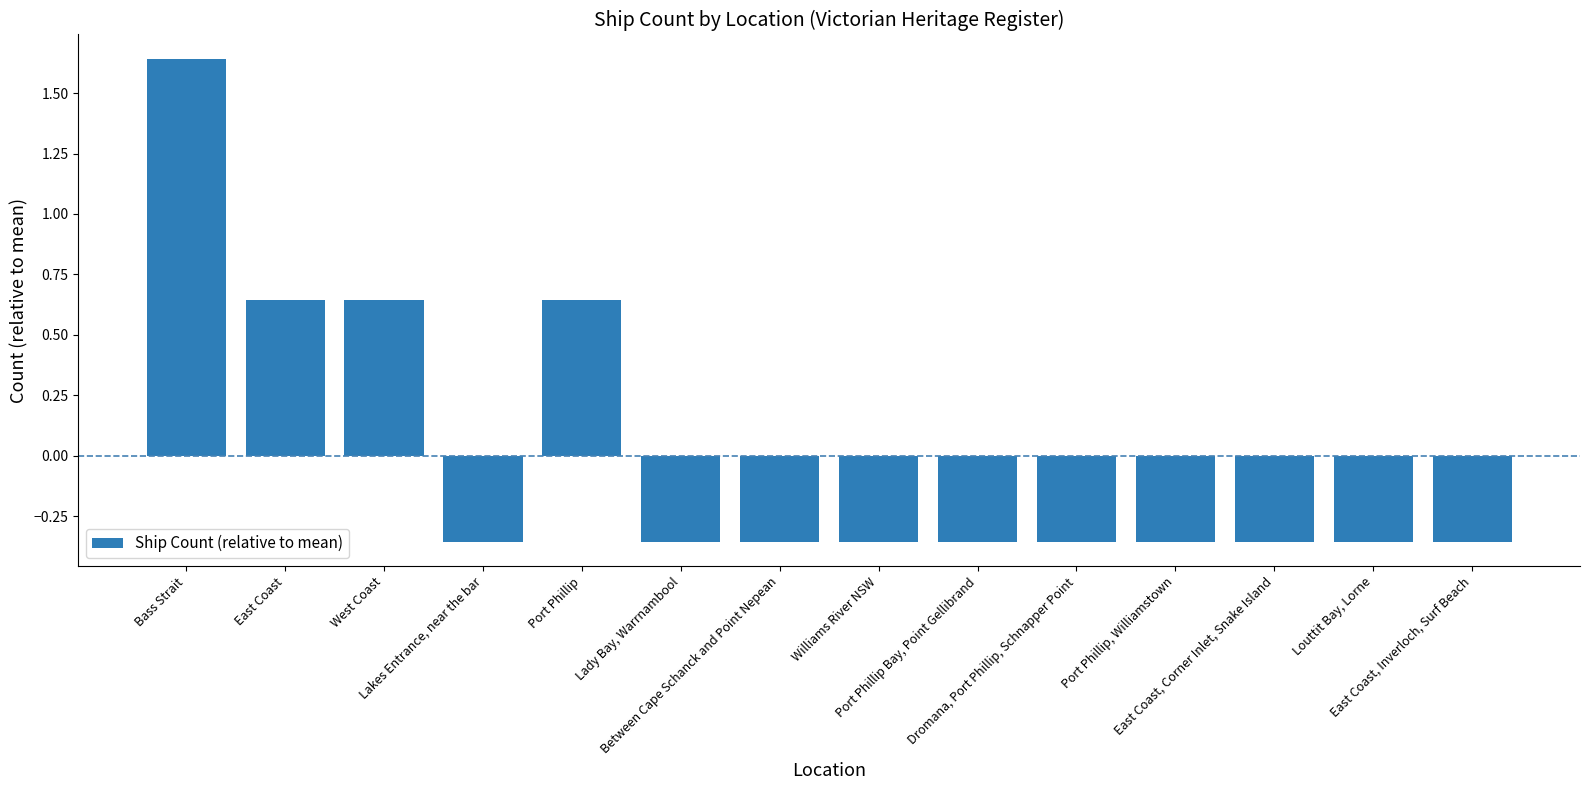

What is the difference between the second highest and minimum values?

1.0